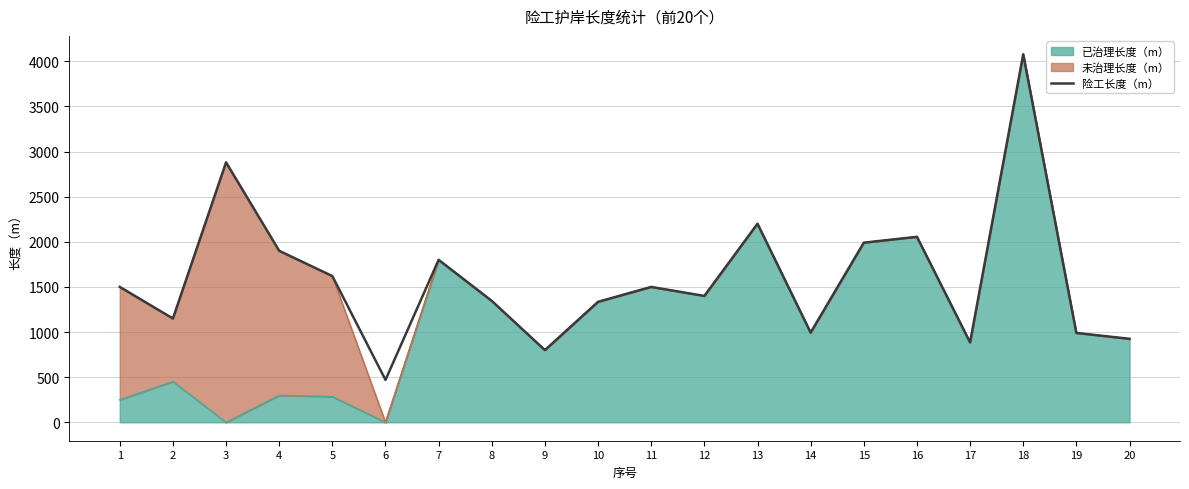

Reading left to right, transcribe all the data shown in this chart.

1500	1150	2880	1900	1620	470	1800	1345	800	1335	1500	1400	2200	994	1990	2055	885	4077	990	925